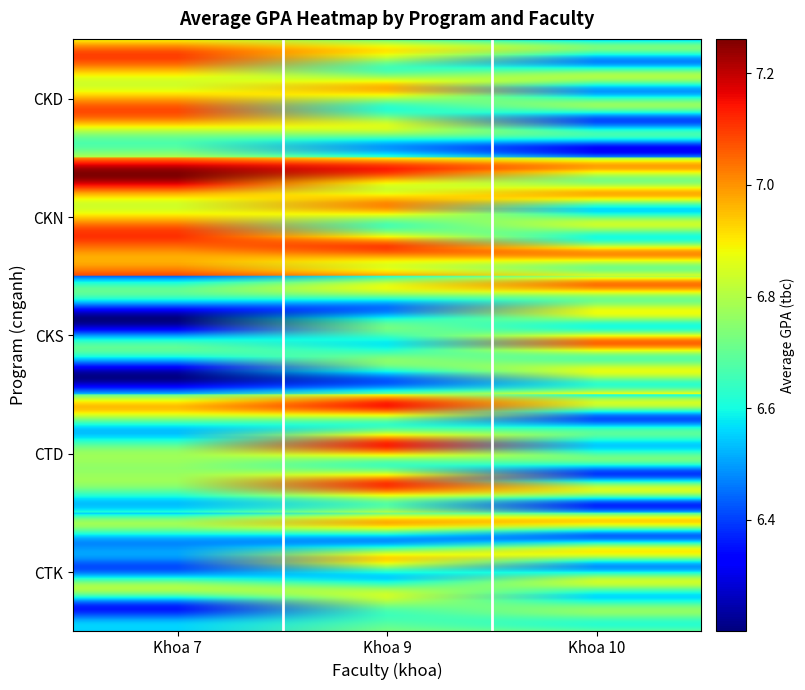

Which label corresponds to the smallest value in the chart?

Khoa 7